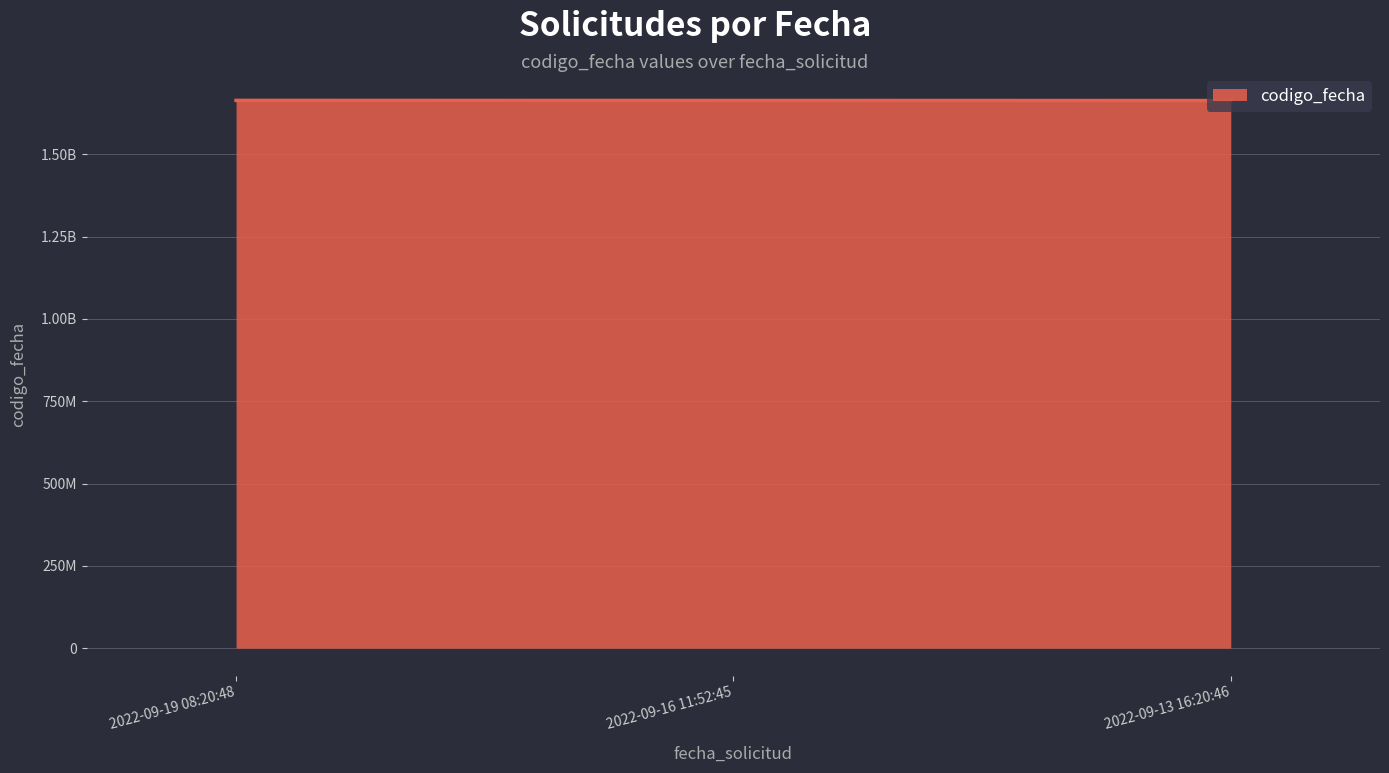

The value at 2022-09-13 16:20:46 is 2441159806. True or false?

False